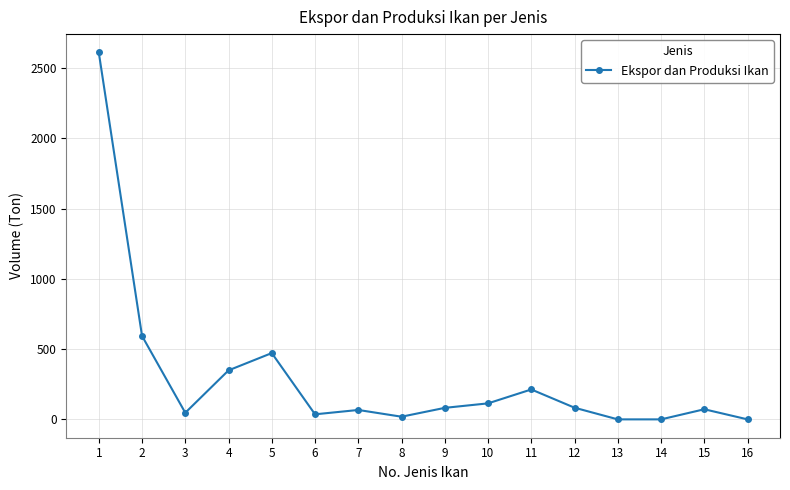

Where is the data nearest to the value 1306?

2